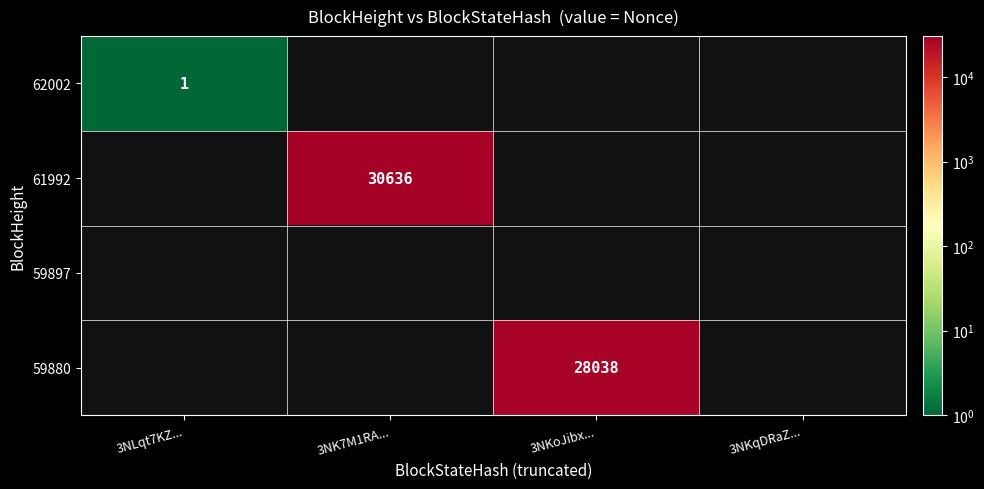

Is it true that 61992 equals 30636 at 3NK7M1RA...?

True